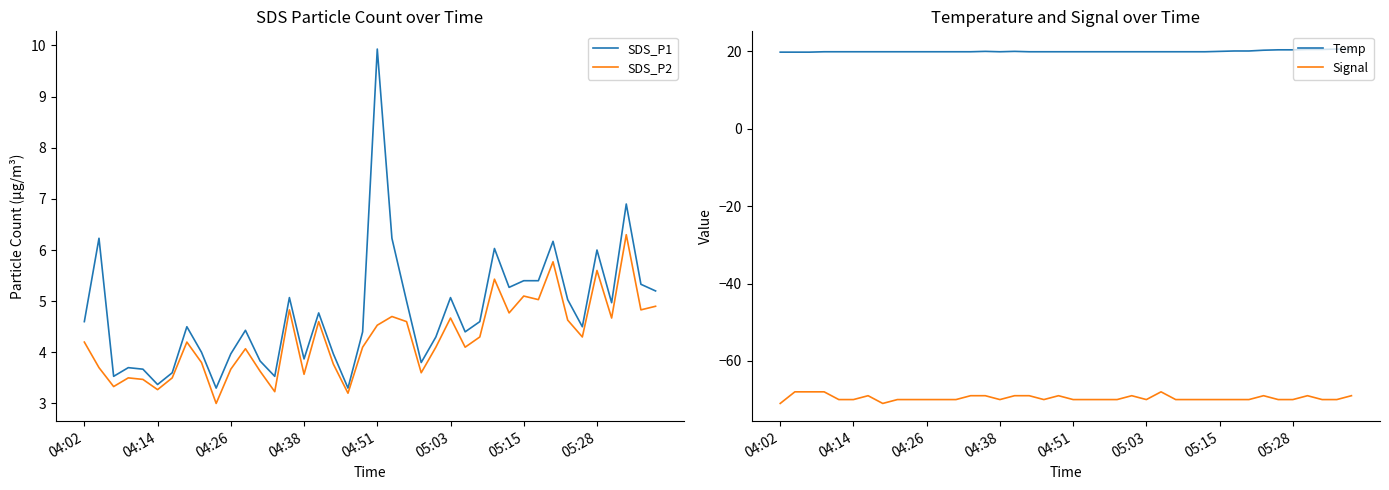

How many categories are shown in the chart?

40